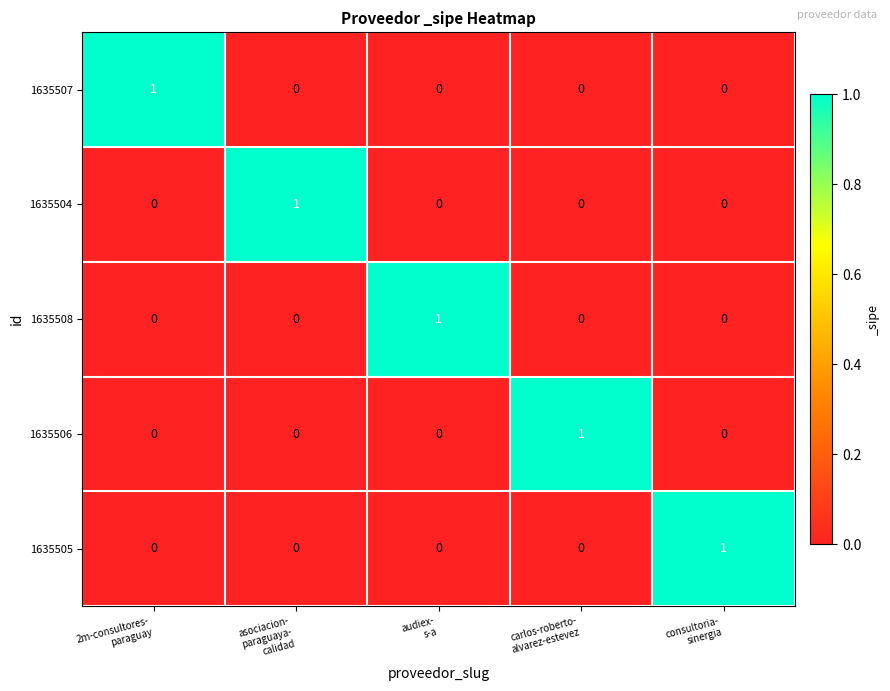

Reading left to right, what are all the values shown in this chart?

1635507: 1	0	0	0	0
1635504: 0	1	0	0	0
1635508: 0	0	1	0	0
1635506: 0	0	0	1	0
1635505: 0	0	0	0	1